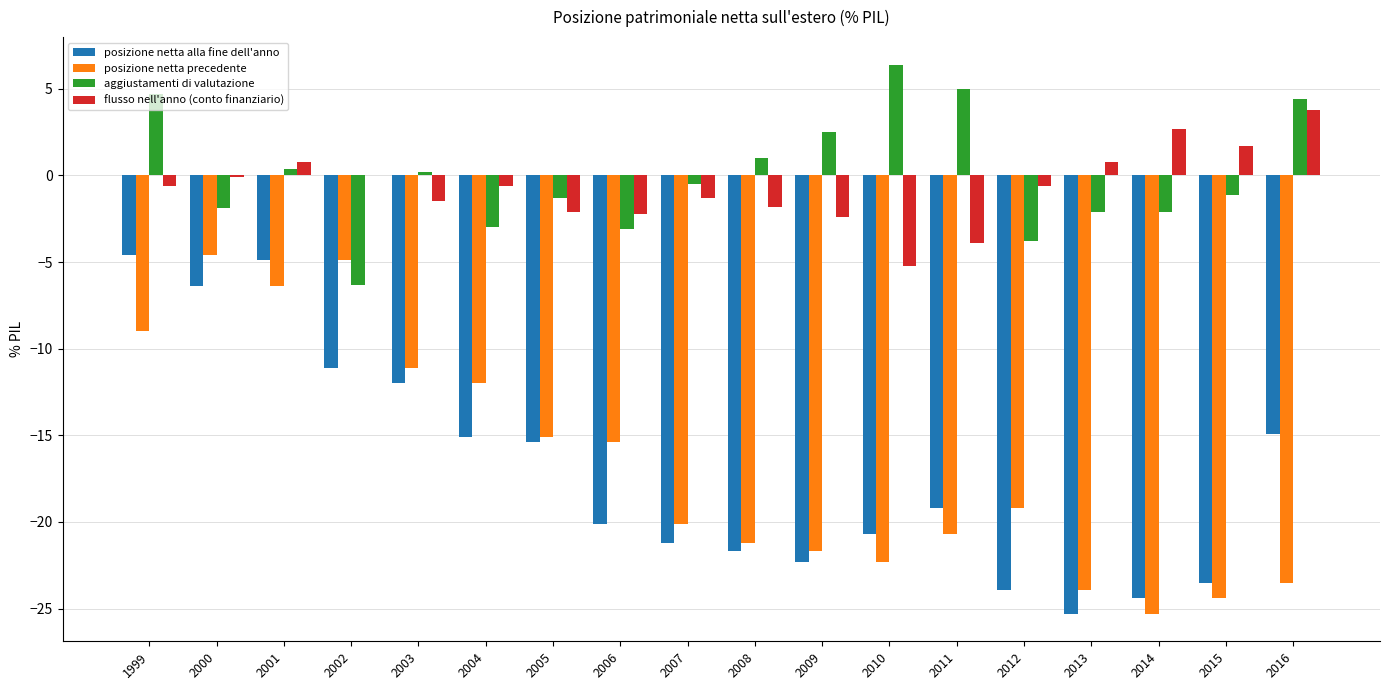

Which category has the highest value across all series?

2010